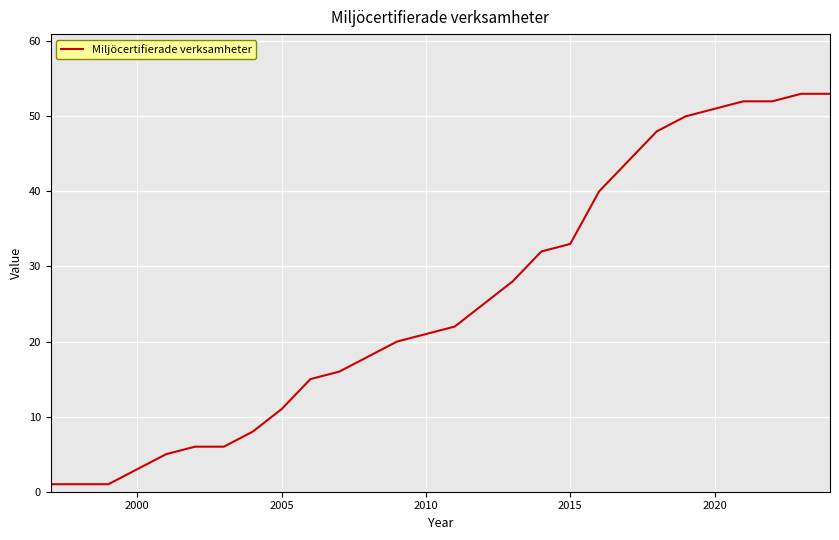

What is the difference between the maximum and minimum values?

52